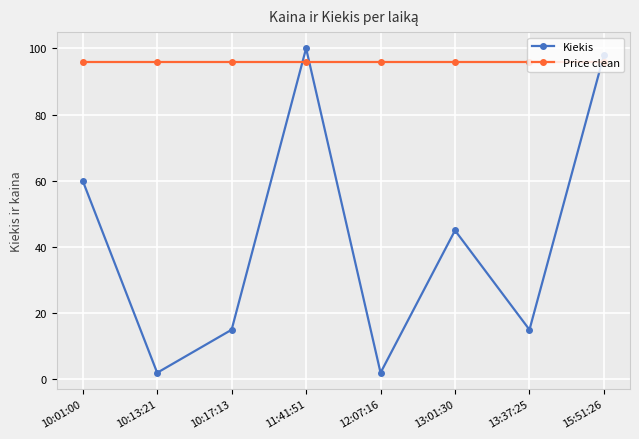

What is the highest value of the Price clean series?

96